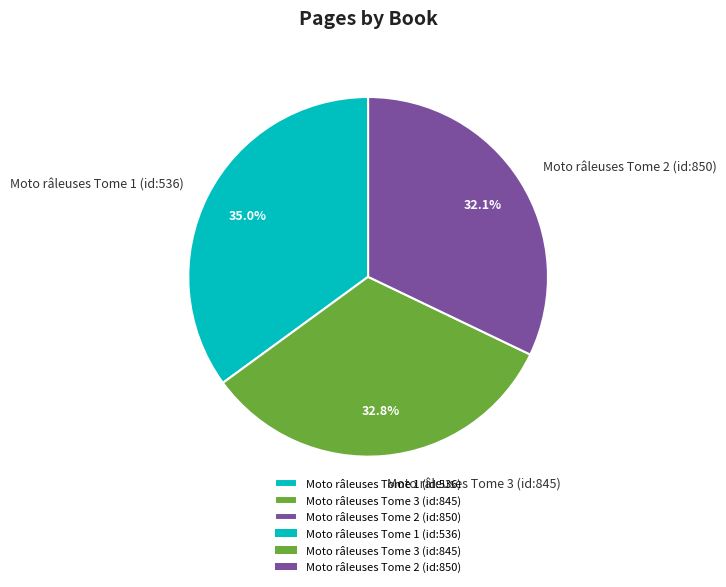

True or false: Moto râleuses Tome 2 (id:850) accounts for 32% of the total.

True